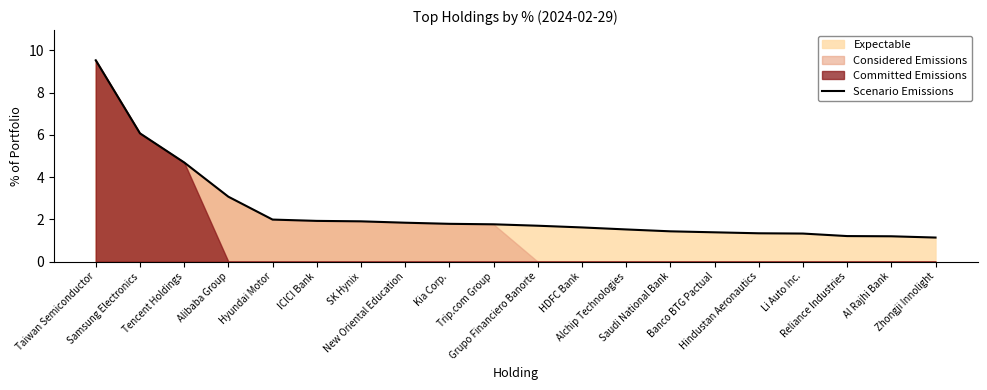

How many categories are shown in the chart?

20